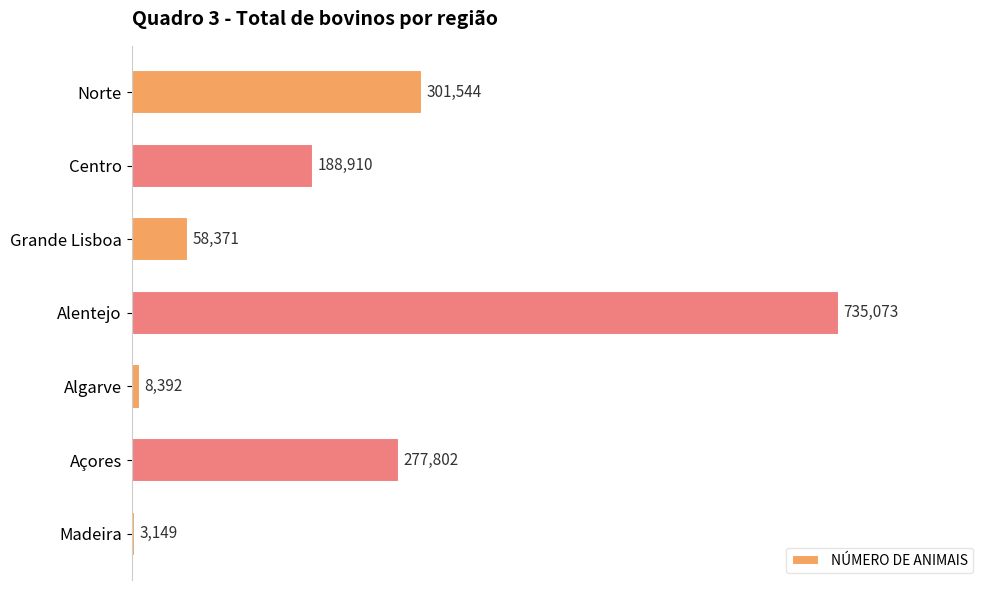

Count the number of data series in this chart.

1